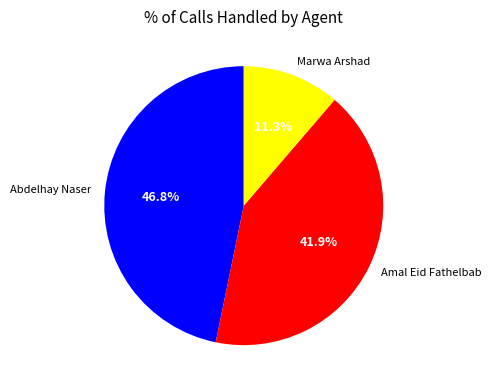

The Amal Eid Fathelbab slice represents 53% of the pie. True or false?

False